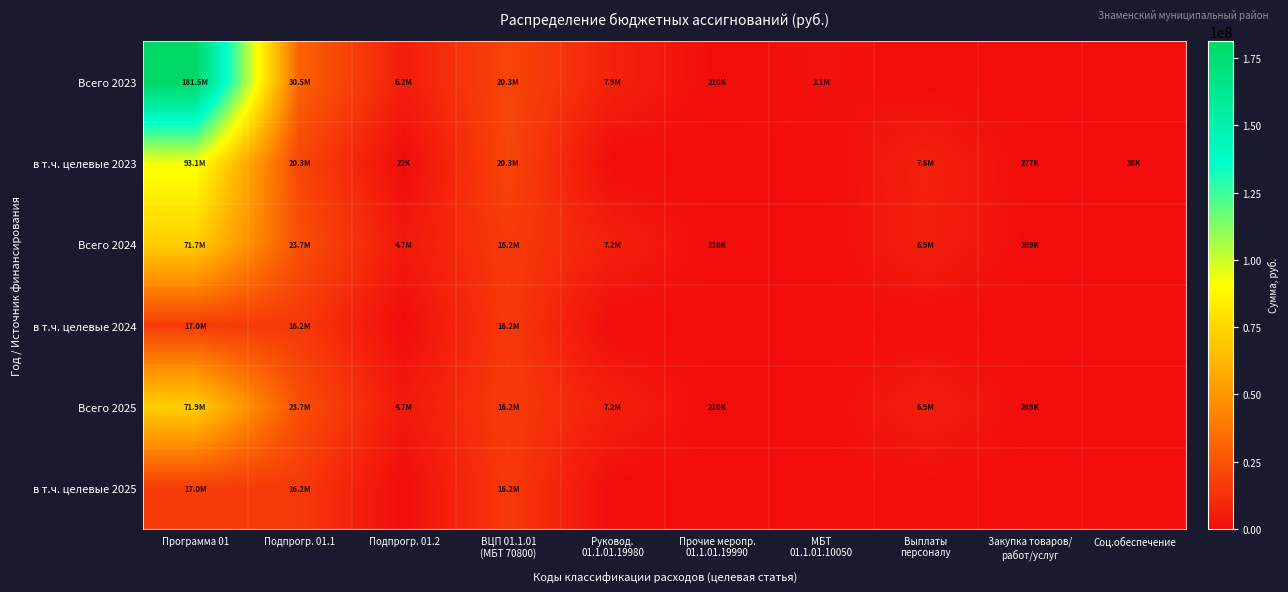

At how many categories does at least one series exceed 137074202?

1